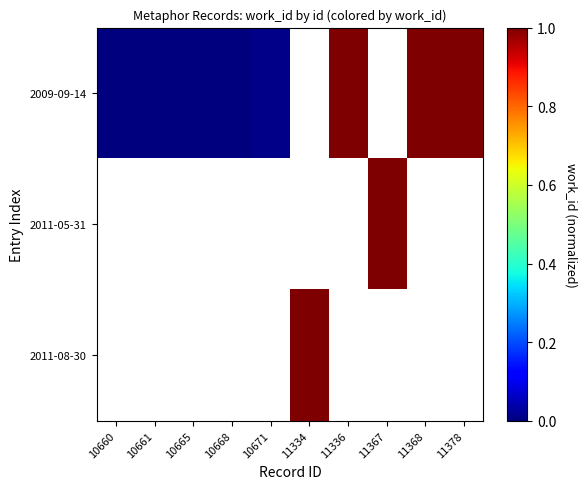

Between 10665 and 11334, which is larger?

11334